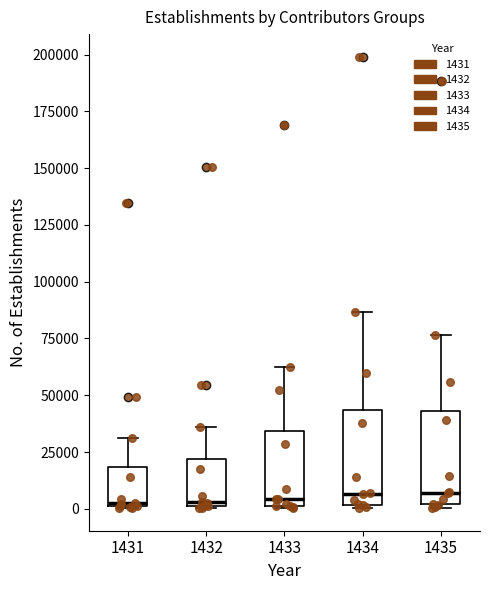

Reading left to right, transcribe this box plot: for each box, give where its median line is, the range the box spans, and where its two whiskers end, as read against the y-axis. The values are not printed on the chart, so give them approximately, as read against the axis.

1431: median 0, box 0 to 20000, whiskers 0 to 30000
1432: median 5000, box 0 to 20000, whiskers 0 to 35000
1433: median 5000, box 0 to 35000, whiskers 0 to 65000
1434: median 5000, box 0 to 45000, whiskers 0 to 85000
1435: median 5000, box 0 to 45000, whiskers 0 to 75000